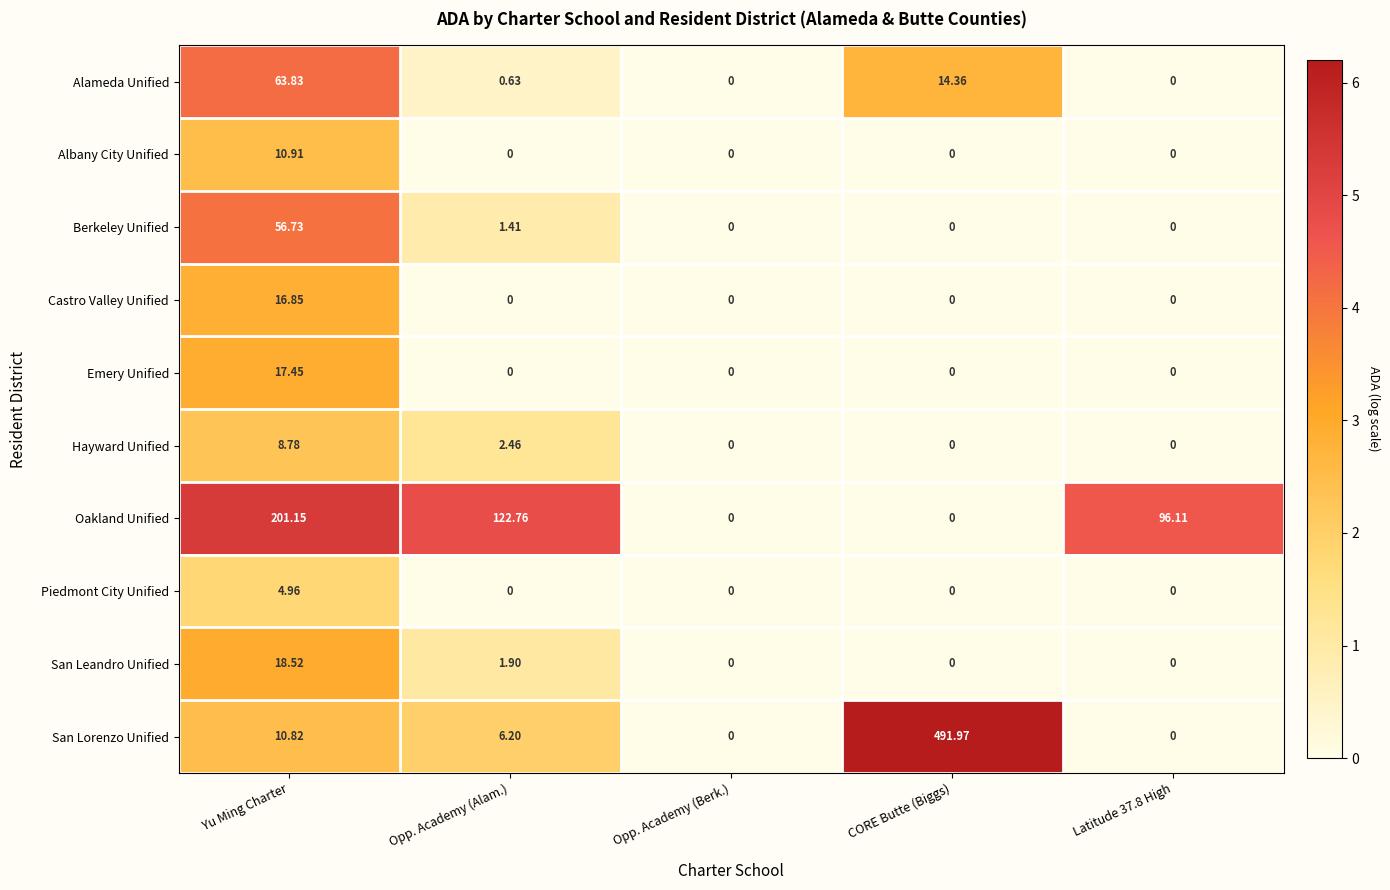

At which category is the sum across all series the highest?

CORE Butte (Biggs)